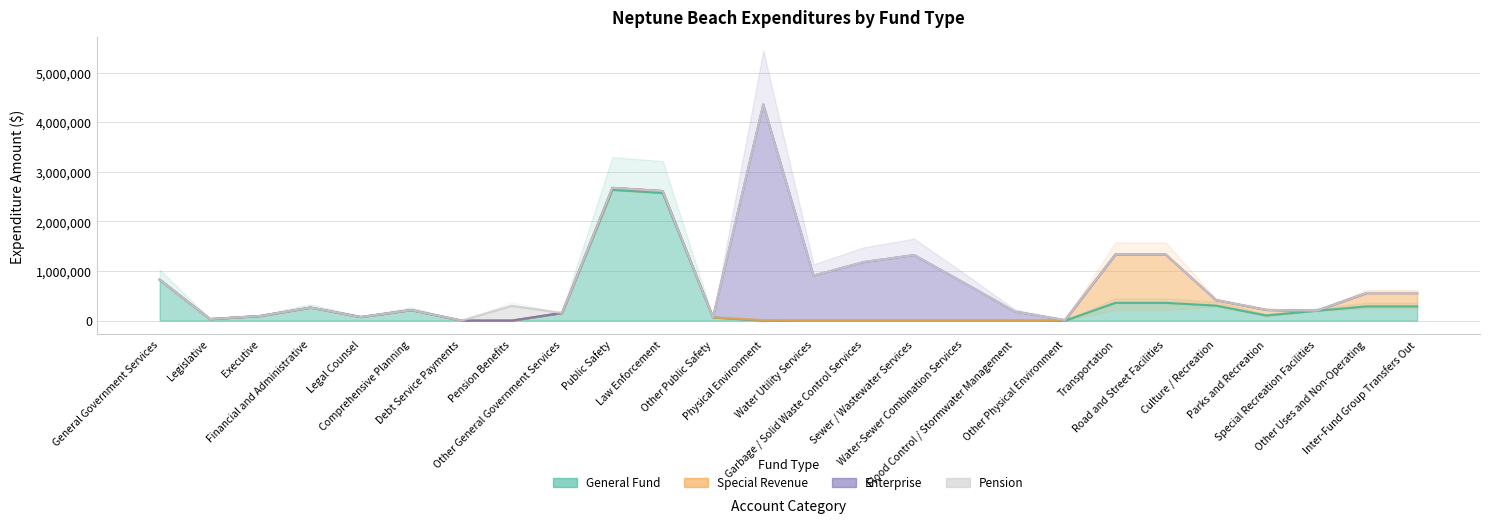

The value of Enterprise at Legislative is 2690899. True or false?

False